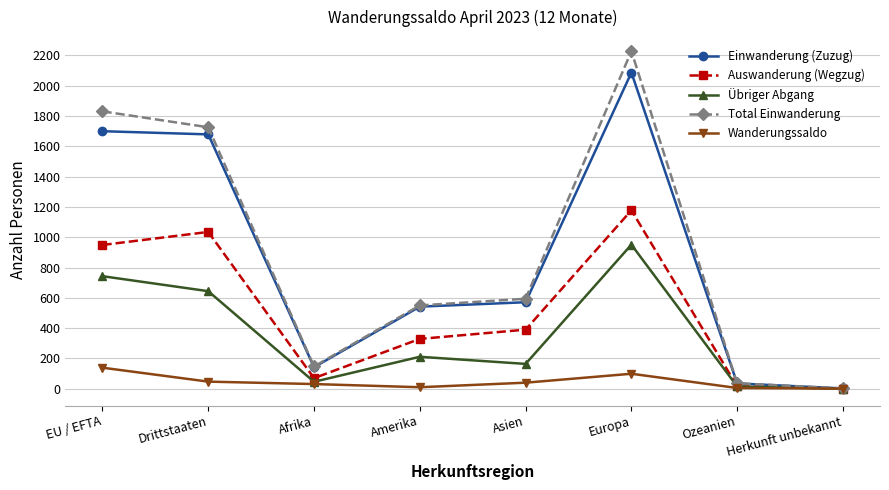

Between Asien and Ozeanien, which series saw the biggest shift?

Total Einwanderung